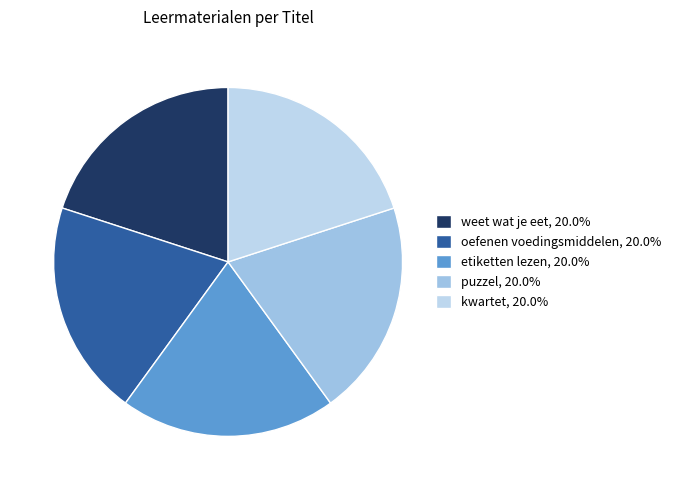

Rank the categories by value from lowest to highest.

oefenen voedingsmiddelen, etiketten lezen, weet wat je eet, puzzel, kwartet